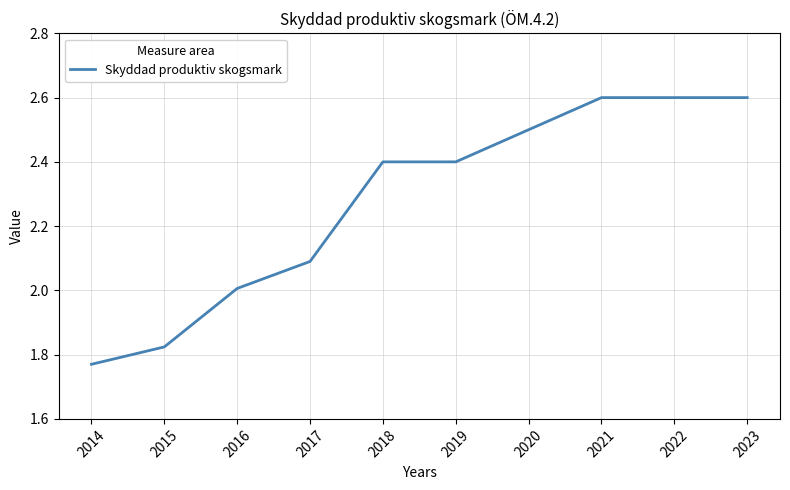

What is the maximum value shown in the chart?

2.6